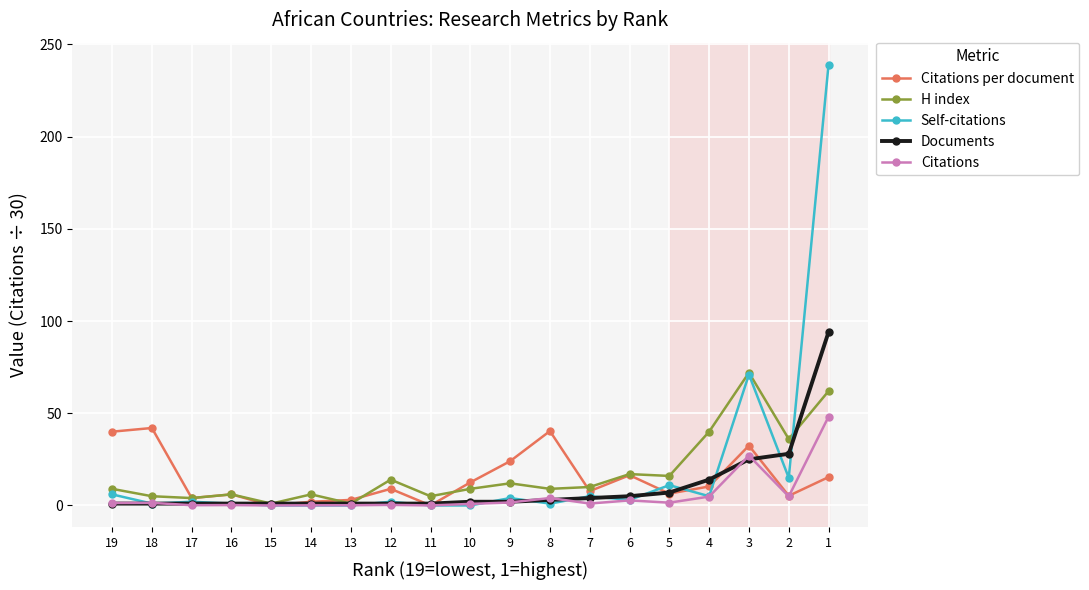

Rank the series by their maximum value, from highest to lowest.

Self-citations, Documents, H index, Citations, Citations per document